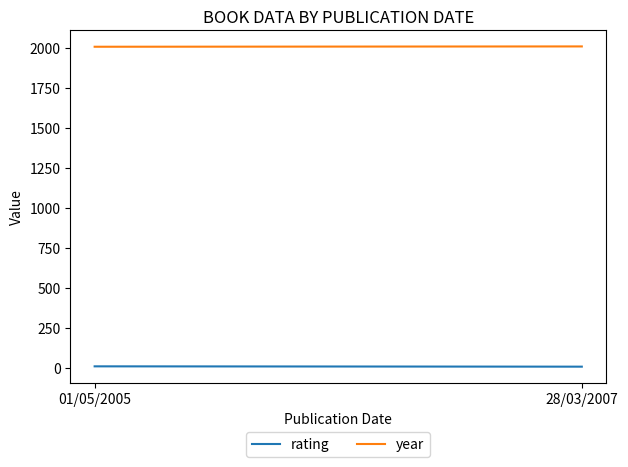

Rank the series at 01/05/2005 from lowest to highest value.

rating, year